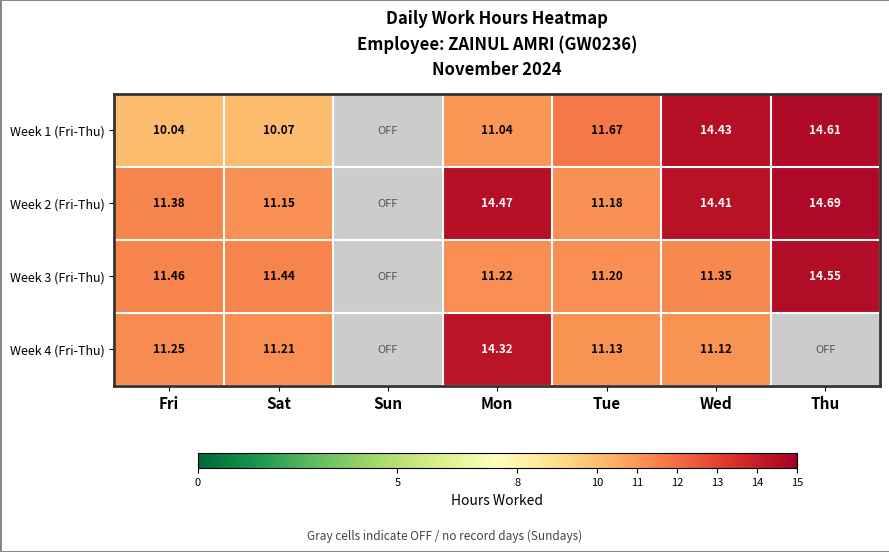

The value of Week 1 (Fri-Thu) at Wed is 6.8. True or false?

False